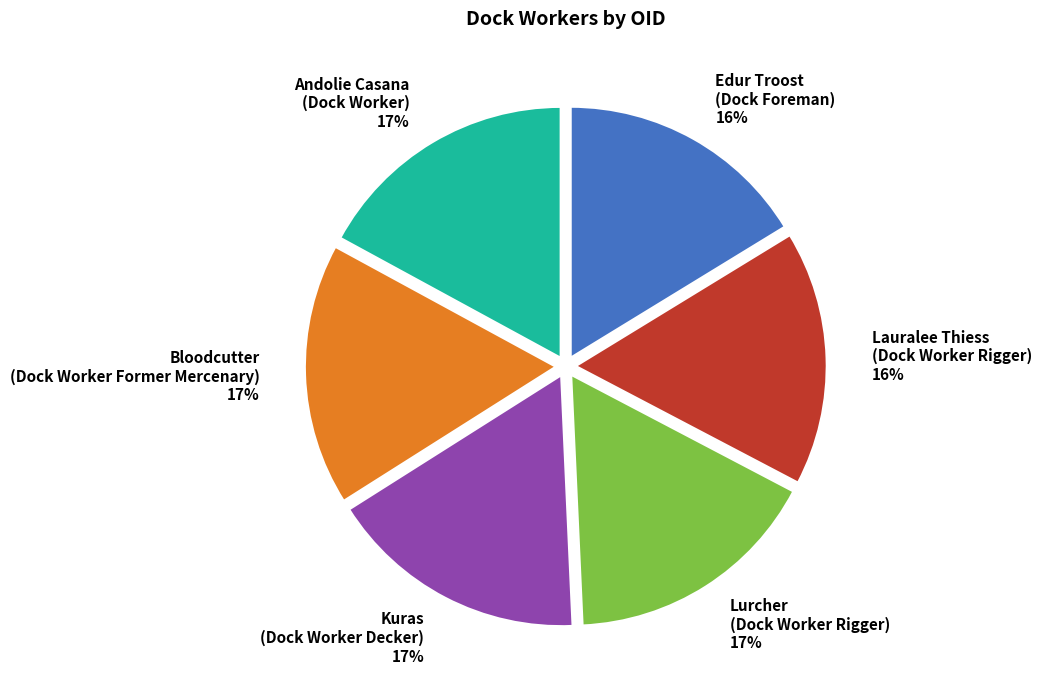

To the nearest percent, what is the combined percentage of Bloodcutter (Dock Worker Former Mercenary) and Lauralee Thiess (Dock Worker Rigger)?

33%